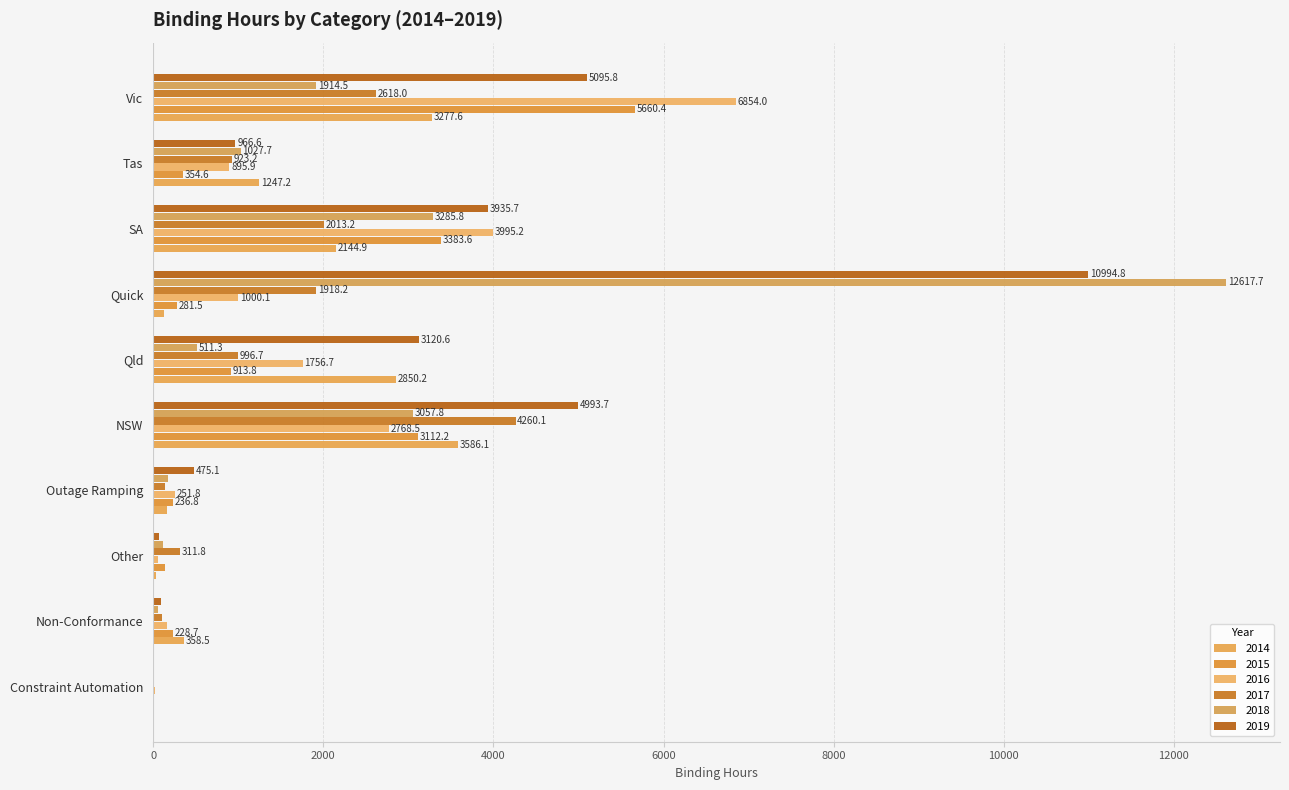

How many distinct data groups are displayed?

6